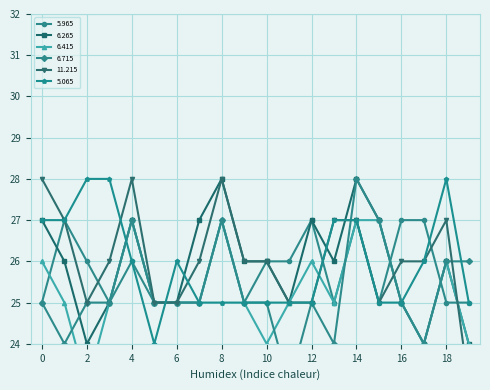

True or false: 5.065 and 6.715 intersect in this chart.

True